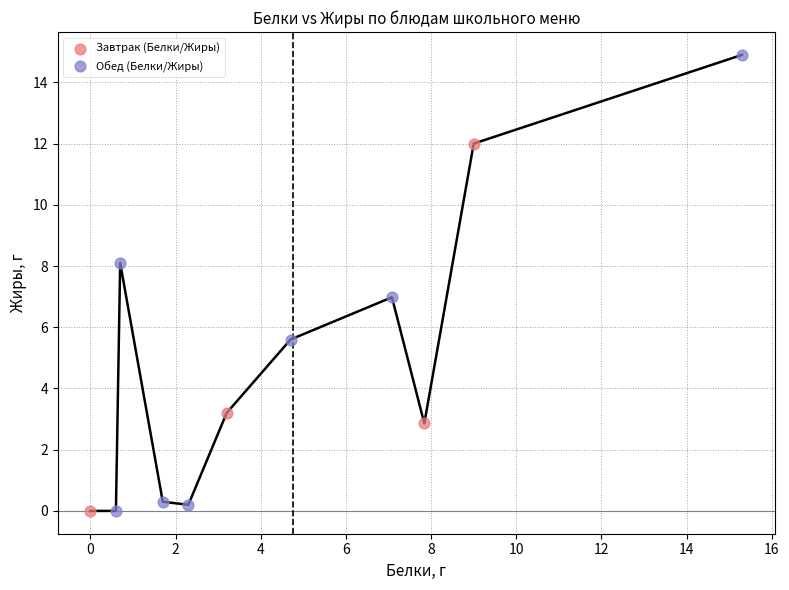

Which series has the widest spread of Y values?

Обед (Белки/Жиры)